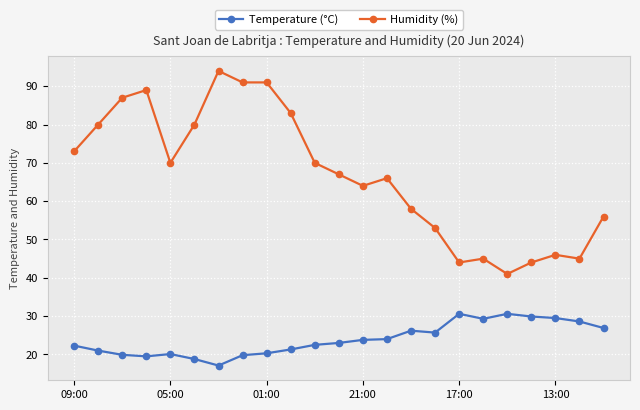

What is the highest value of the Humidity (%) series?

94.0